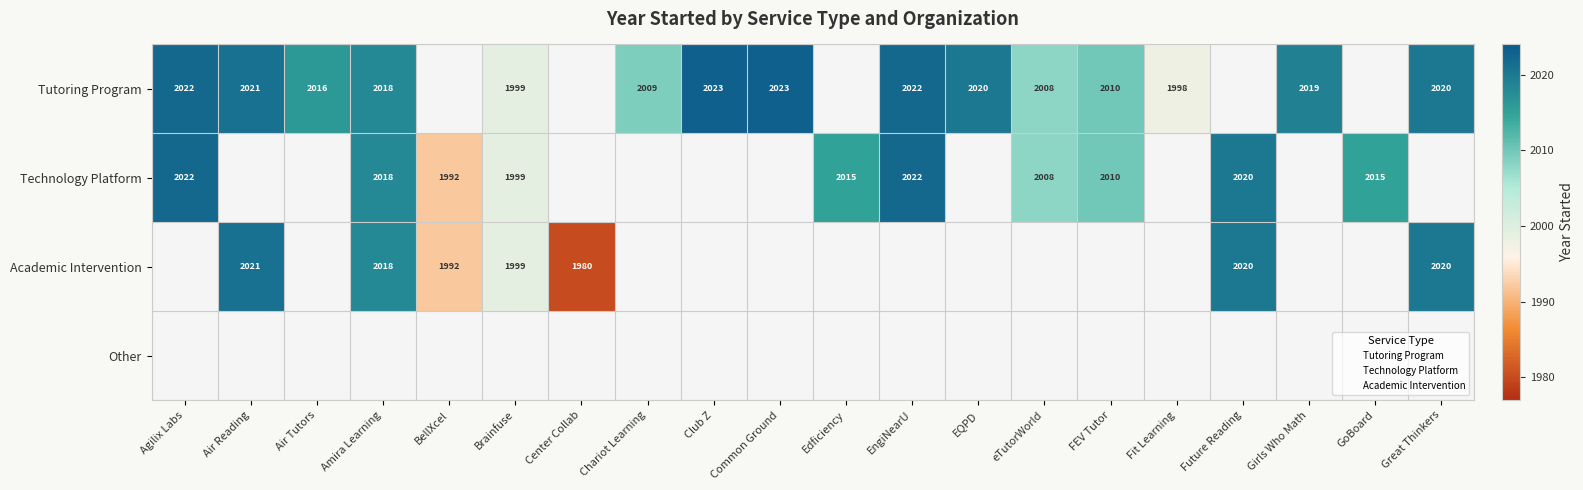

How many data points does each series have?

20